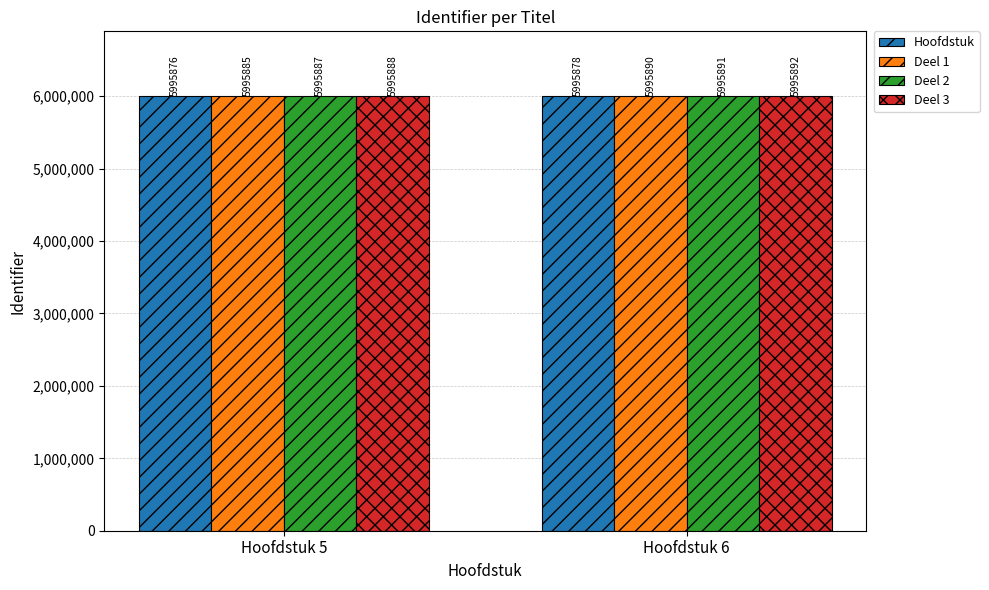

Which series has the largest total across all categories?

Deel 3